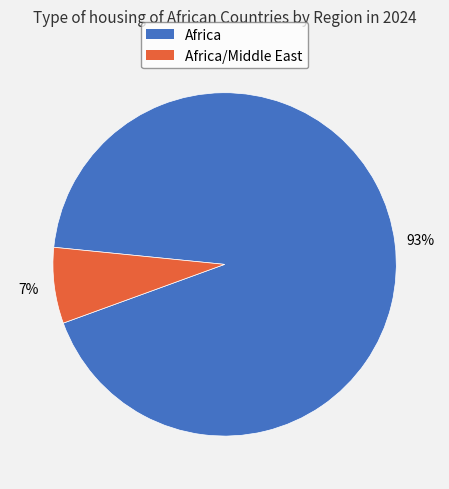

To the nearest percent, what is the difference between the largest and smallest slice percentages?

86%